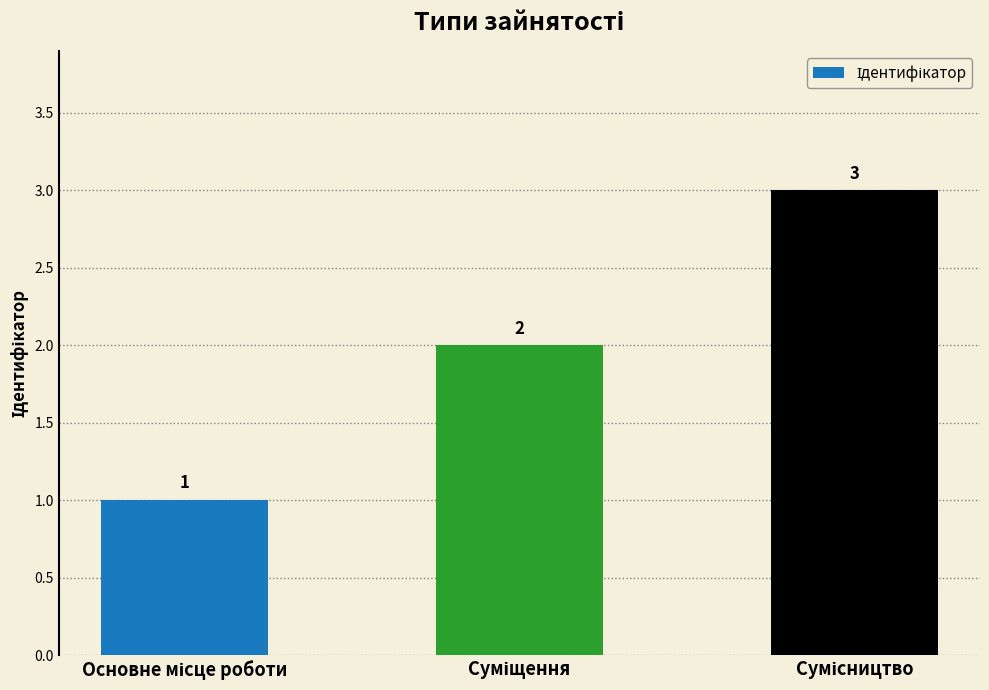

Reading left to right, list all the values displayed in this chart.

1	2	3